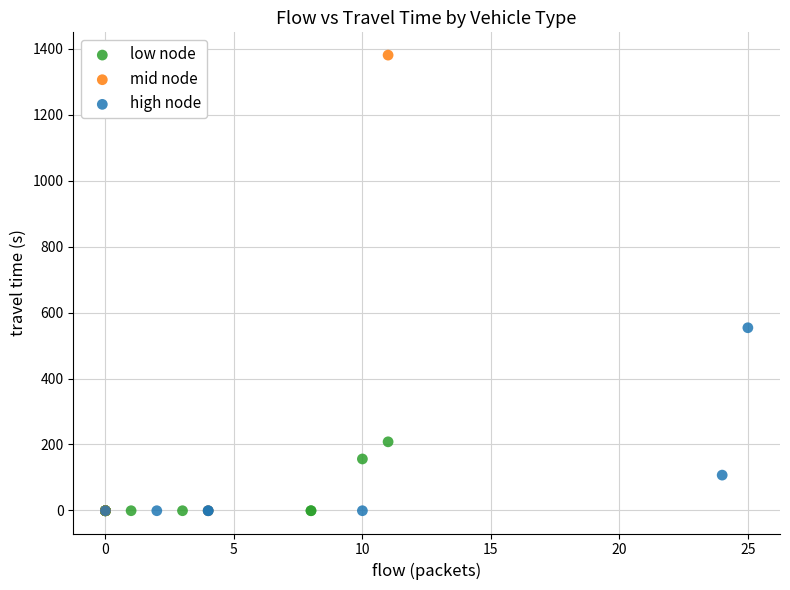

Which series contains the highest Y value?

mid node